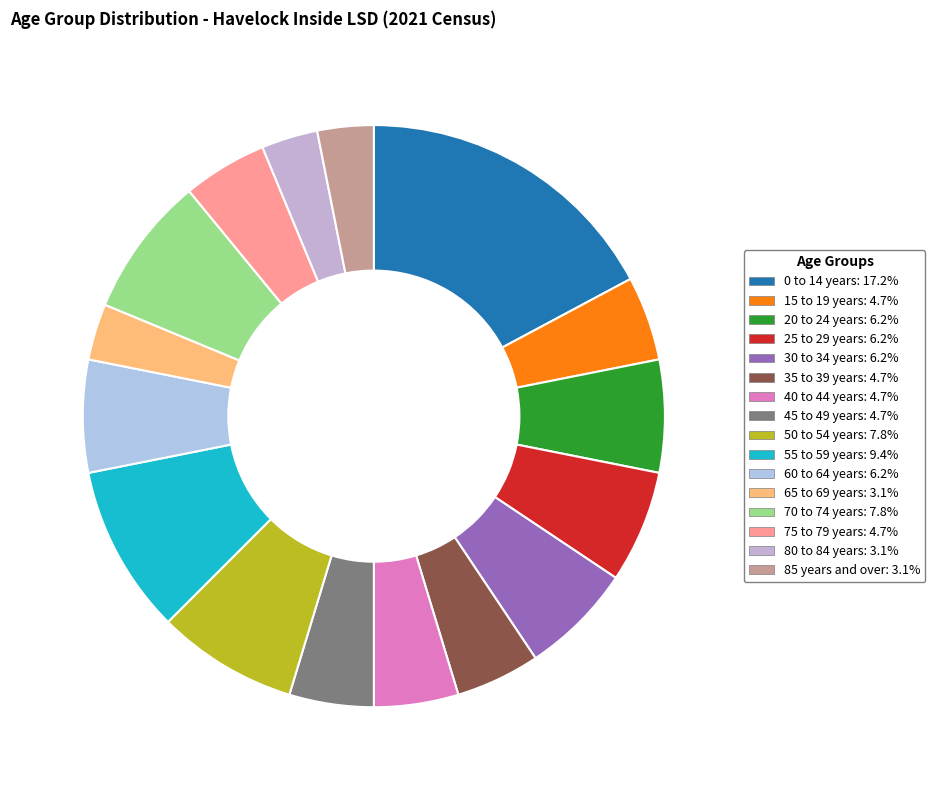

How many segments does this pie chart have?

16